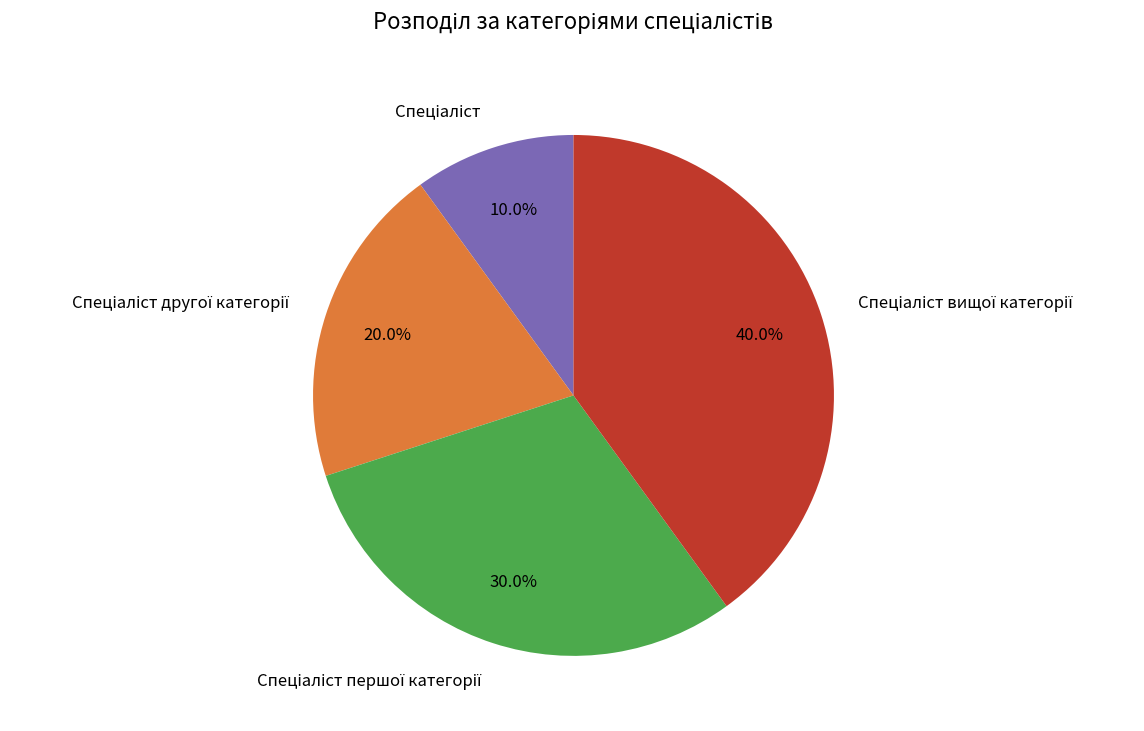

Is there any slice that represents more than half of the pie?

No